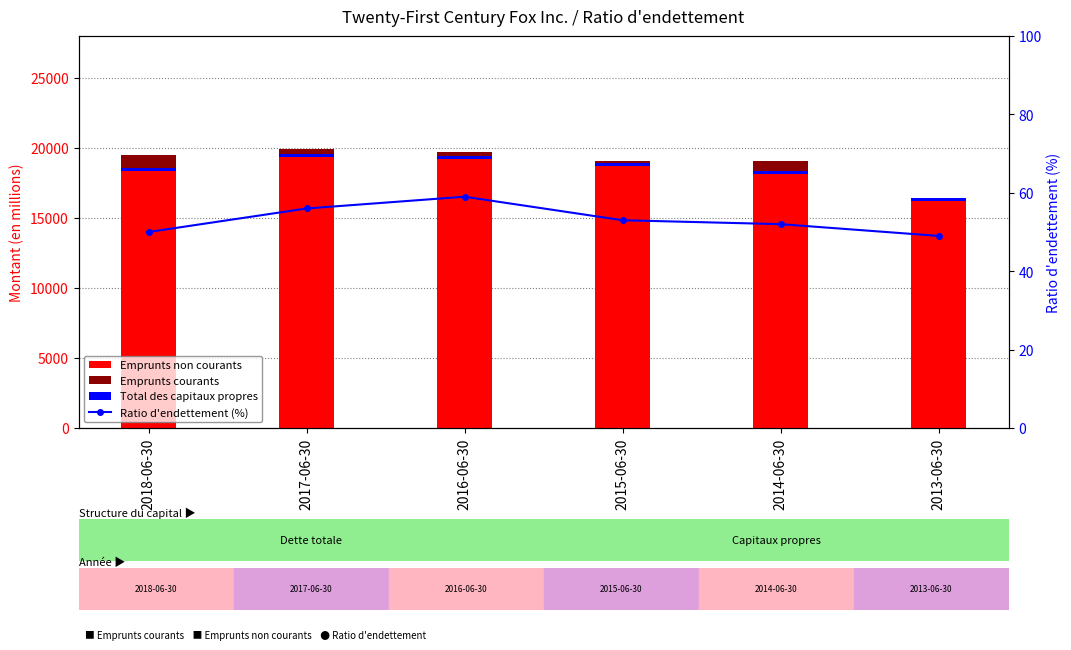

Which series has the largest total across all categories?

Emprunts non courants